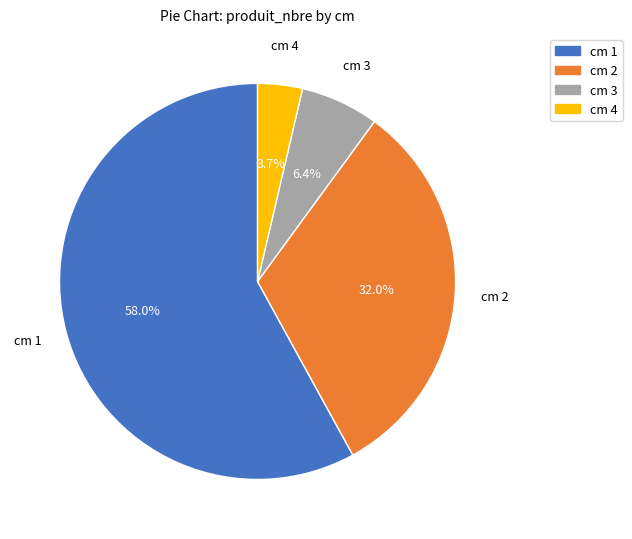

Which category has the biggest portion of the pie?

cm 1